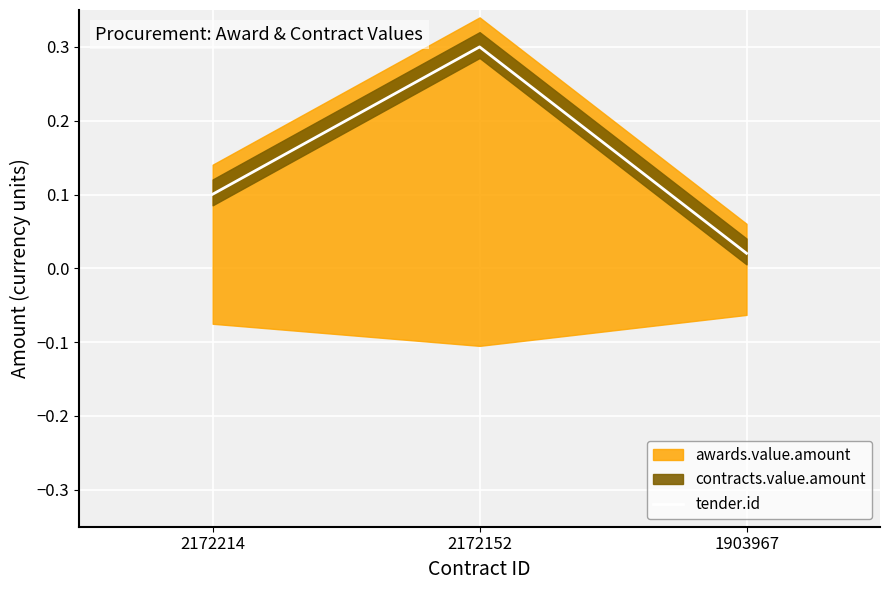

What is the difference between the values at 1903967 and 2172152?

0.3